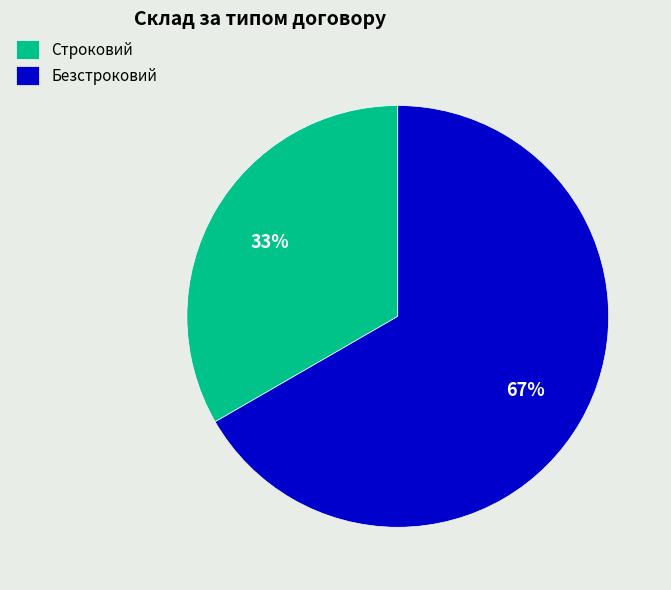

Does any single category account for the majority?

Yes